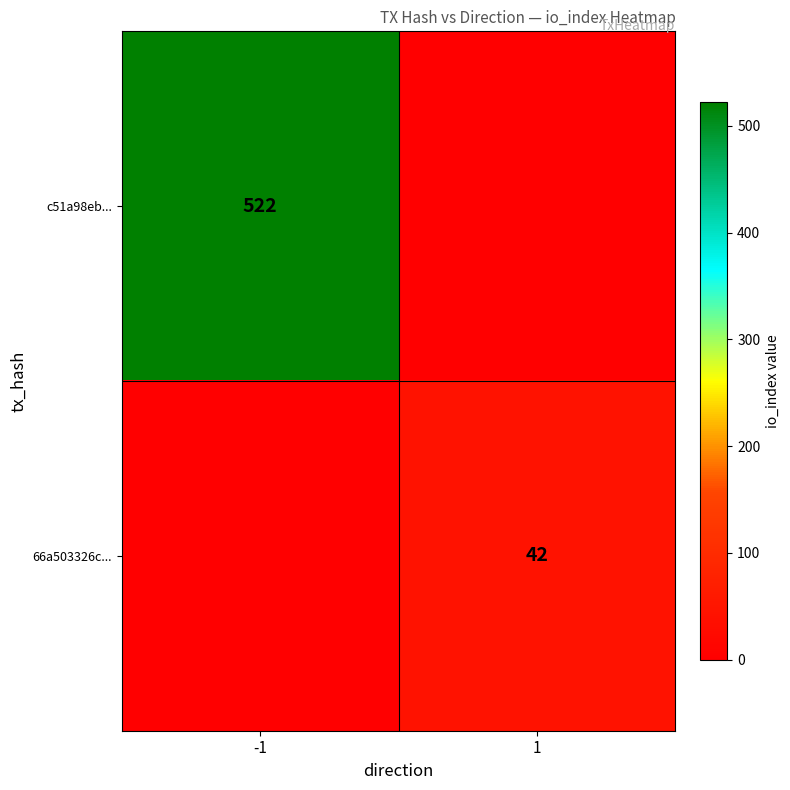

What is the maximum value shown in the chart?

522